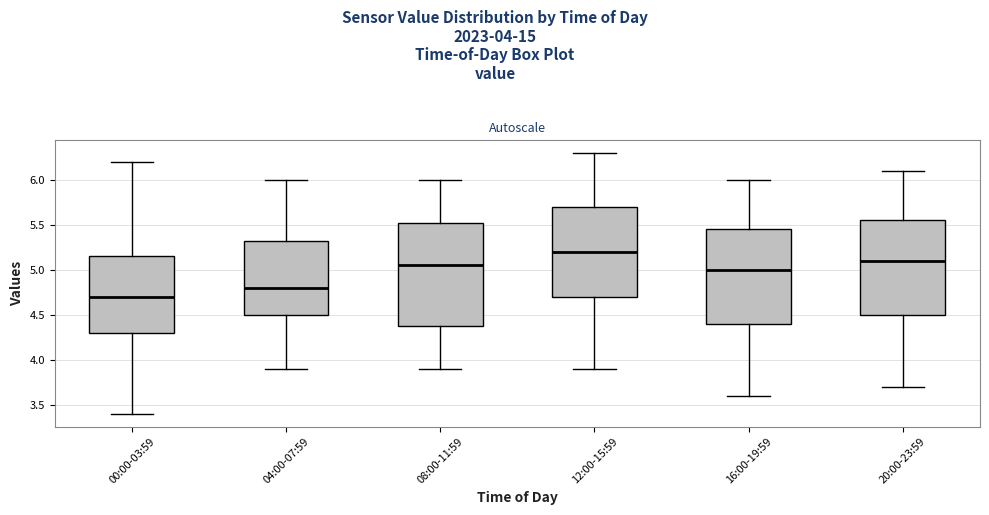

Where is the upper edge of the box for 20:00-23:59 on the y-axis? The values are not printed on the chart, so give them approximately, as read against the axis.

5.55